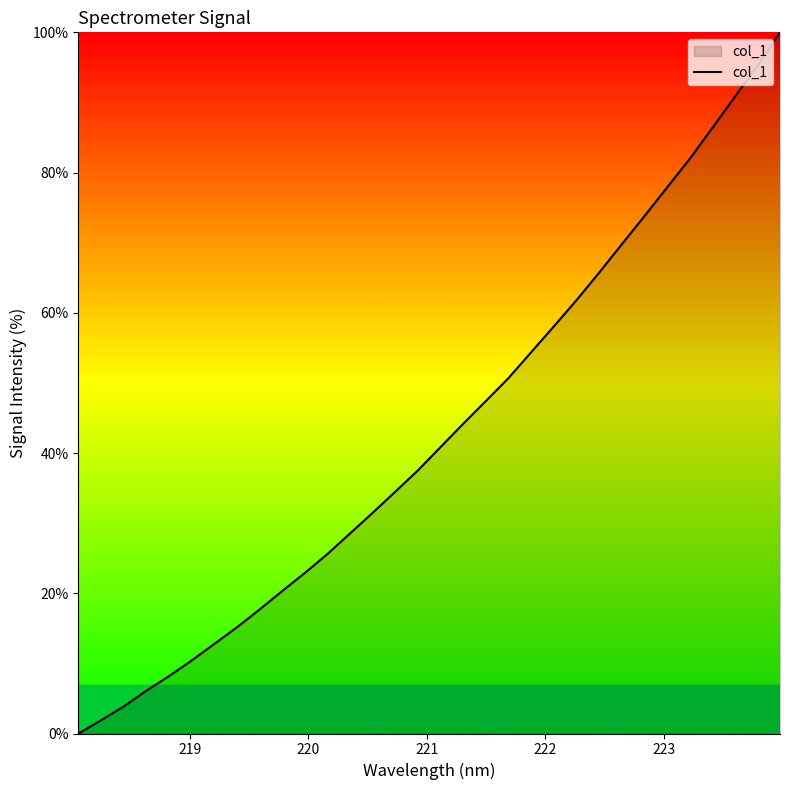

What is the difference between the maximum and minimum values?

100.0